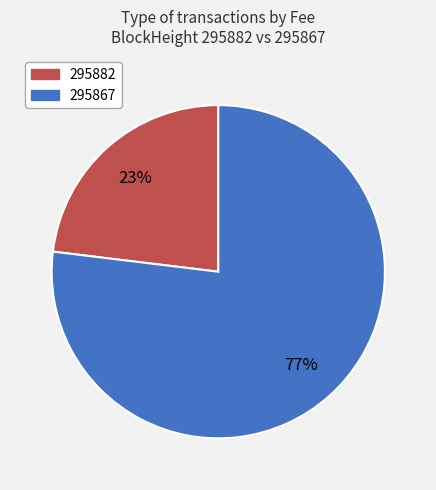

Between 295867 and 295882, which is larger?

295867